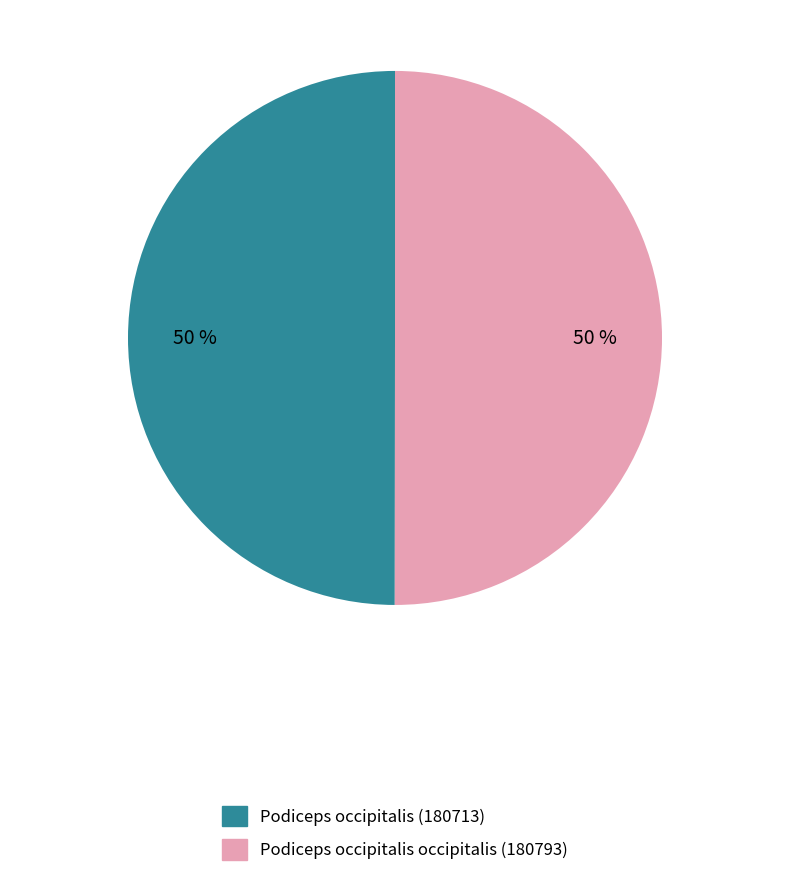

To the nearest percent, what is the average slice percentage?

50%